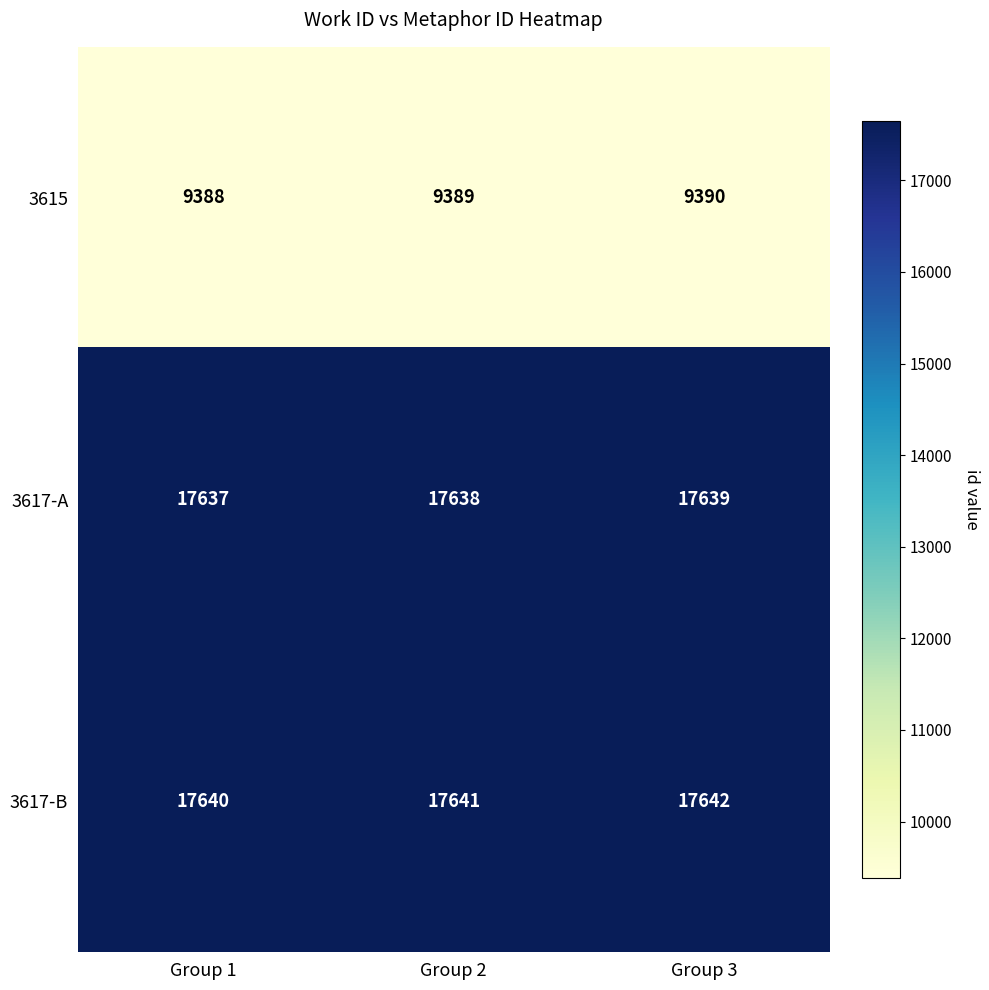

What is the sum of all 3615 values?

28167